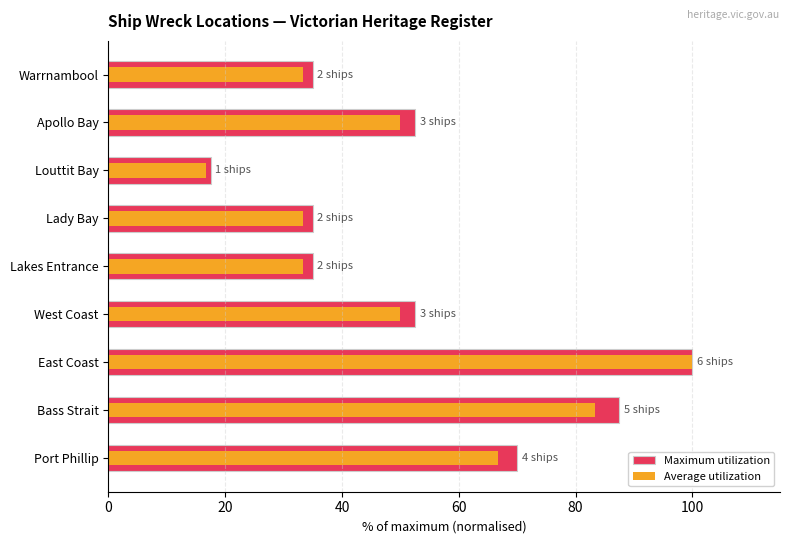

How many groups of bars are there?

9